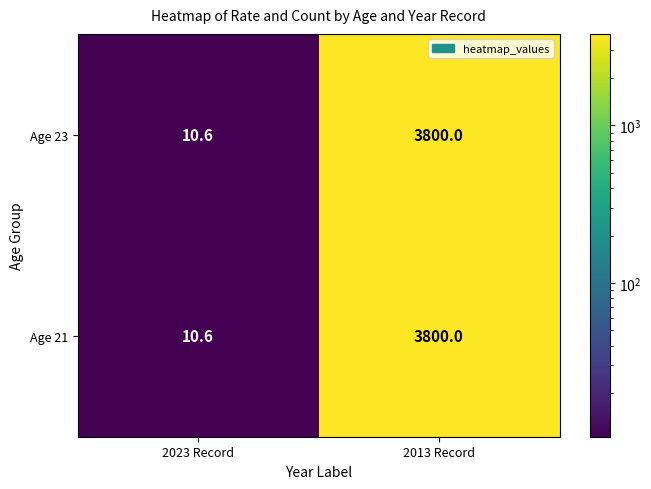

Is it true that Age 23 equals 15.4 at 2023 Record?

False